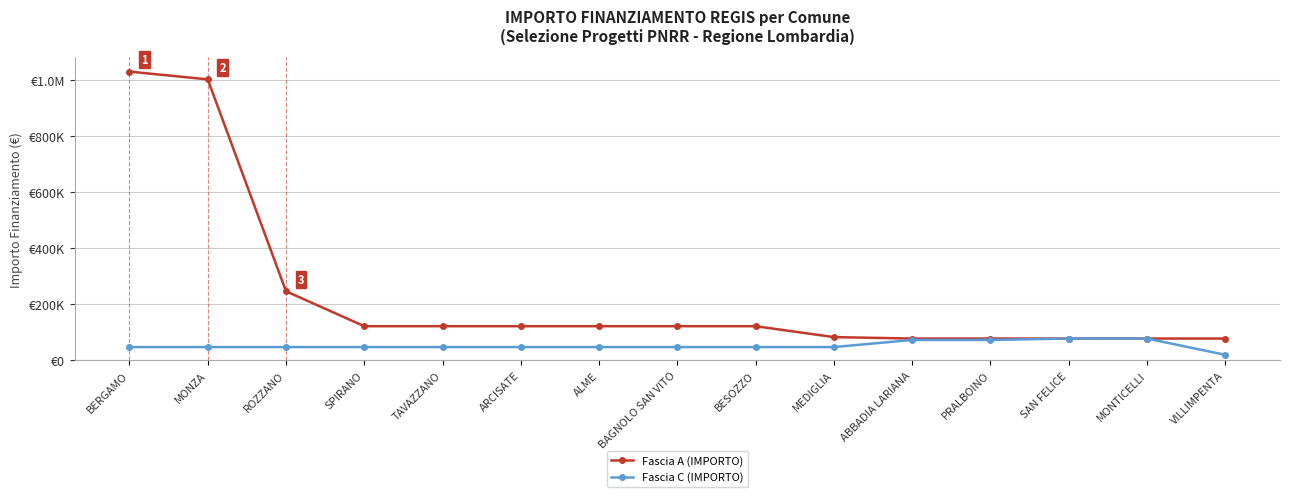

What is the label of the 13th point from the right?

ROZZANO